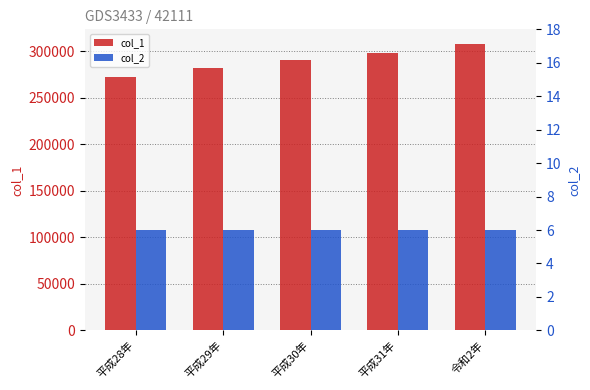

What is the total value across all series at 平成31年?

297794